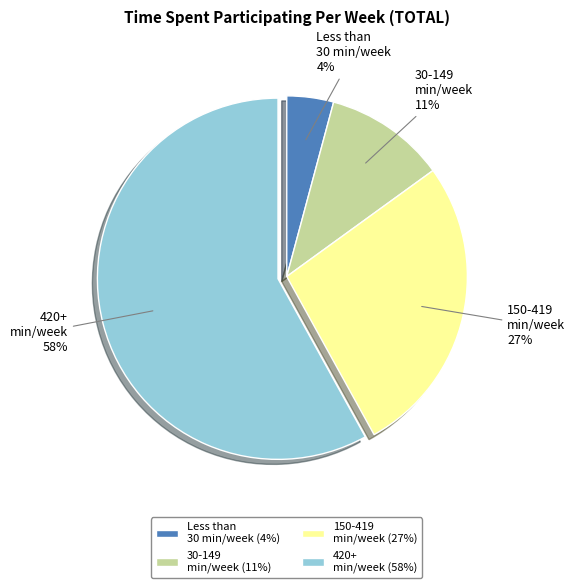

To the nearest percent, what percentage of the pie is Less than 30 min/week (4%)?

4%